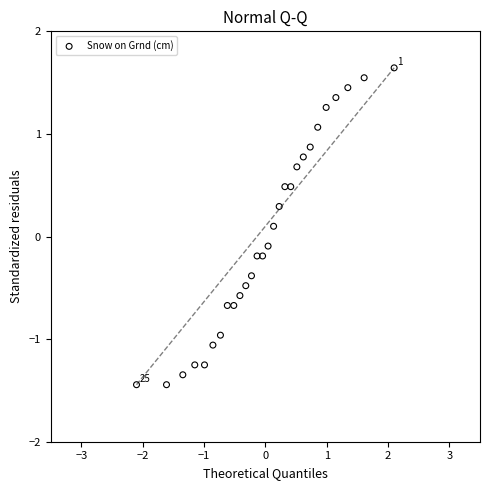

What is the range of X values (max minus min)?

4.2